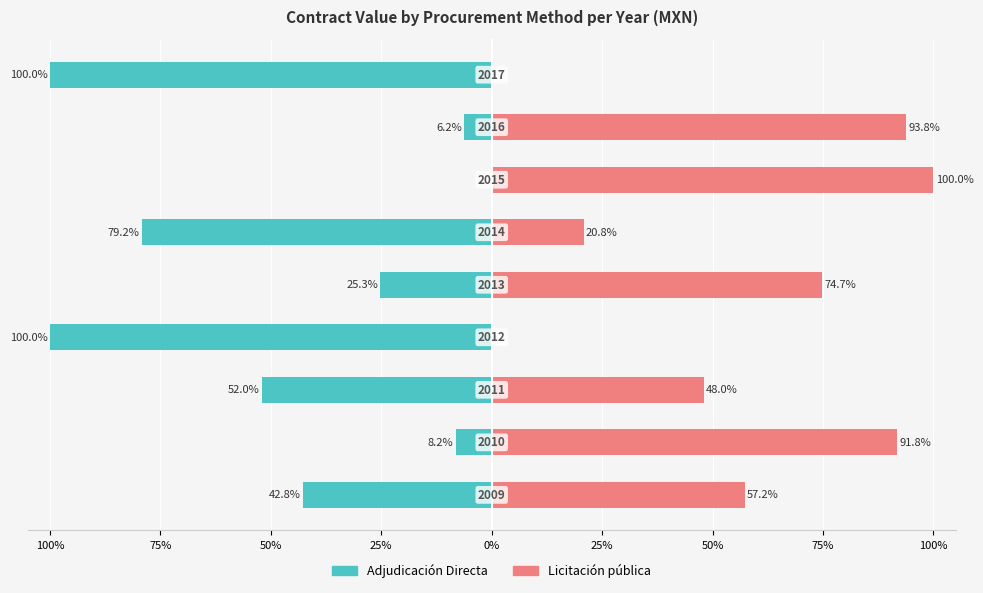

Reading right to left, extract all data points from this chart.

Adjudicación Directa: -100.0	-6.2	0.0	-79.2	-25.3	-100.0	-52.0	-8.2	-42.8
Licitación pública: 0.0	93.8	100.0	20.8	74.7	0.0	48.0	91.8	57.2